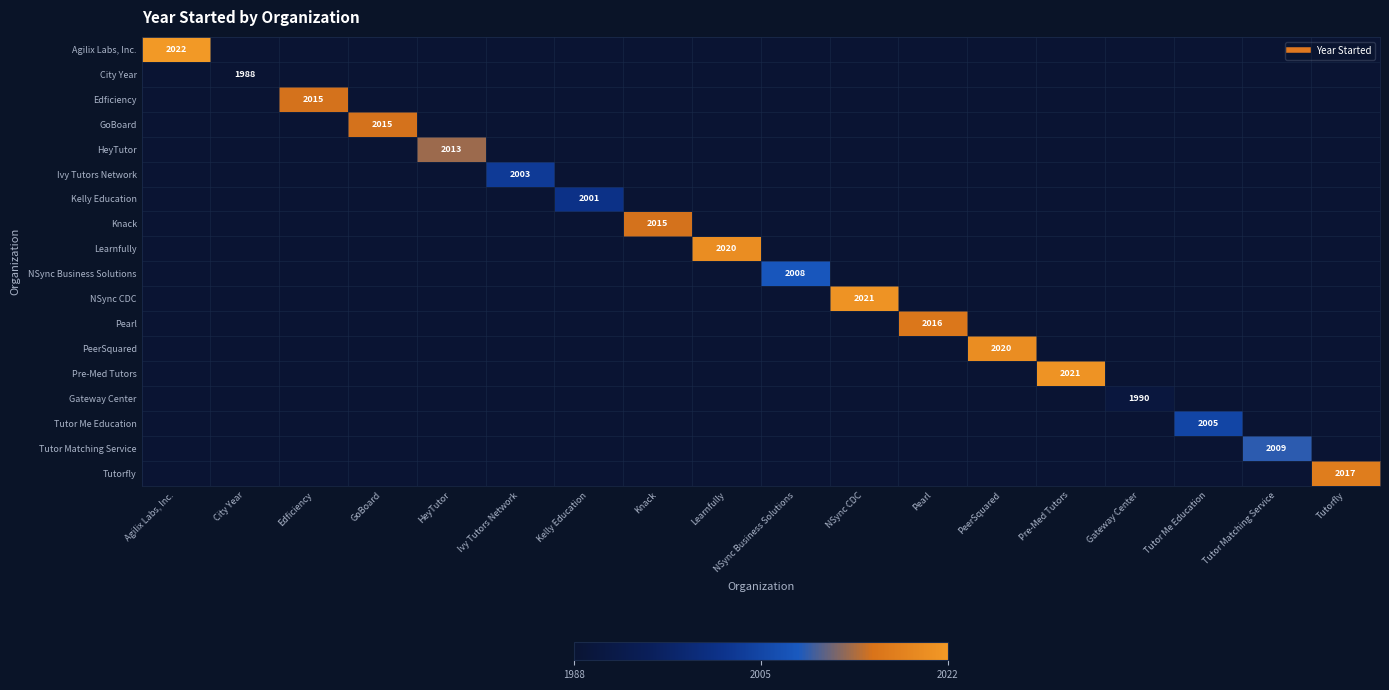

Which has a higher value, GoBoard or Gateway Center?

GoBoard